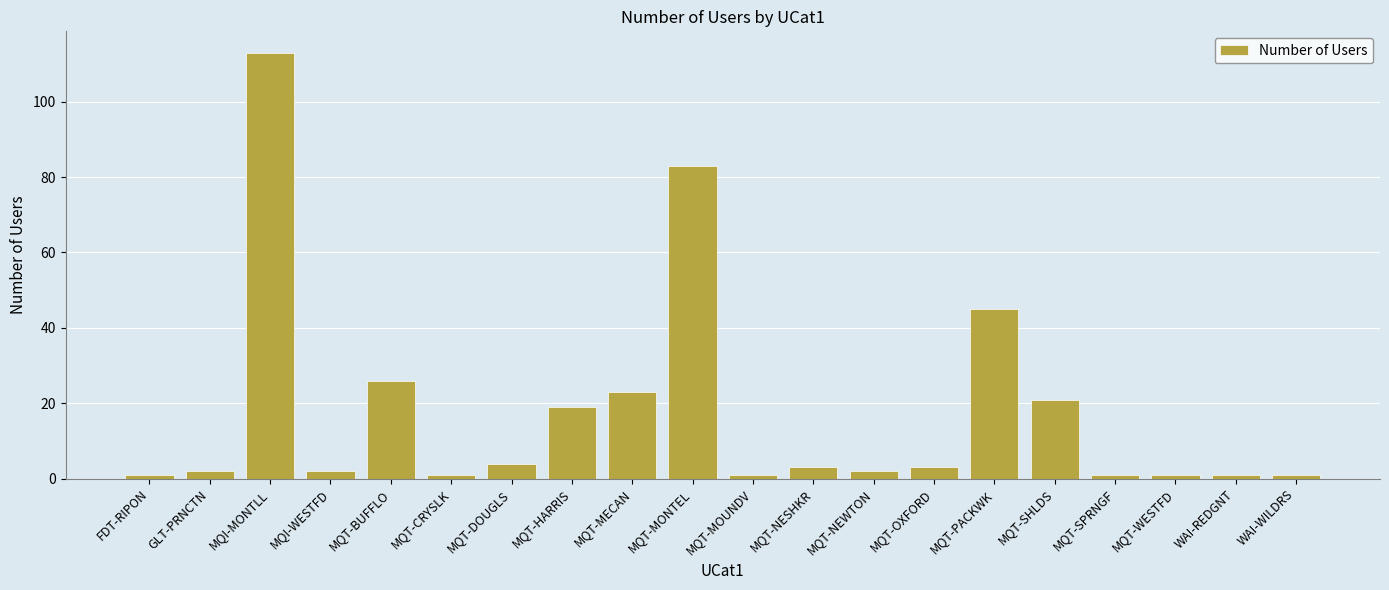

Is it true that the value at MQT-DOUGLS is 4?

True